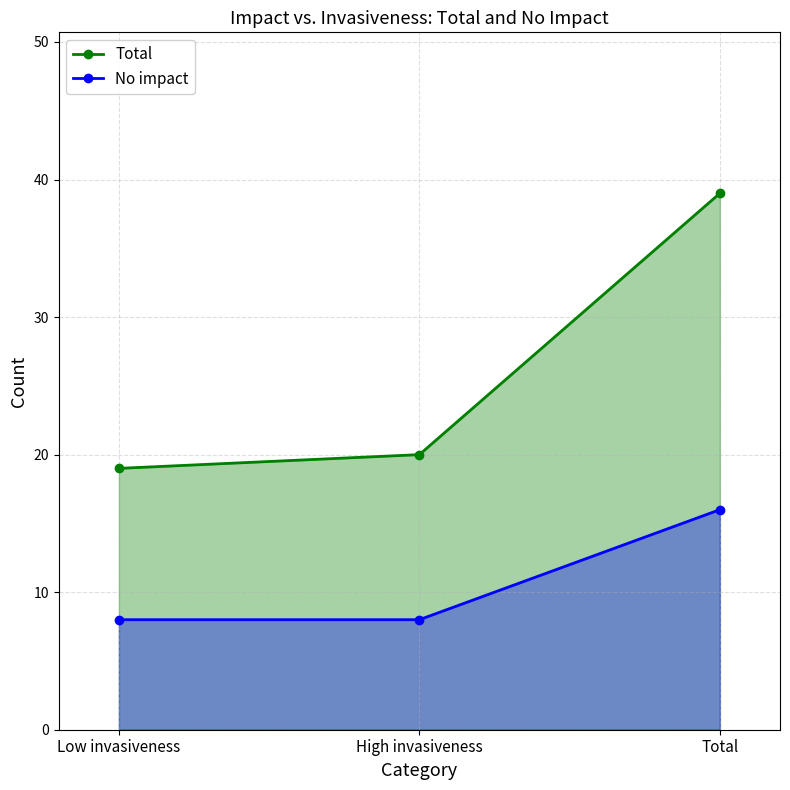

How many values in the Total series are below 20?

1